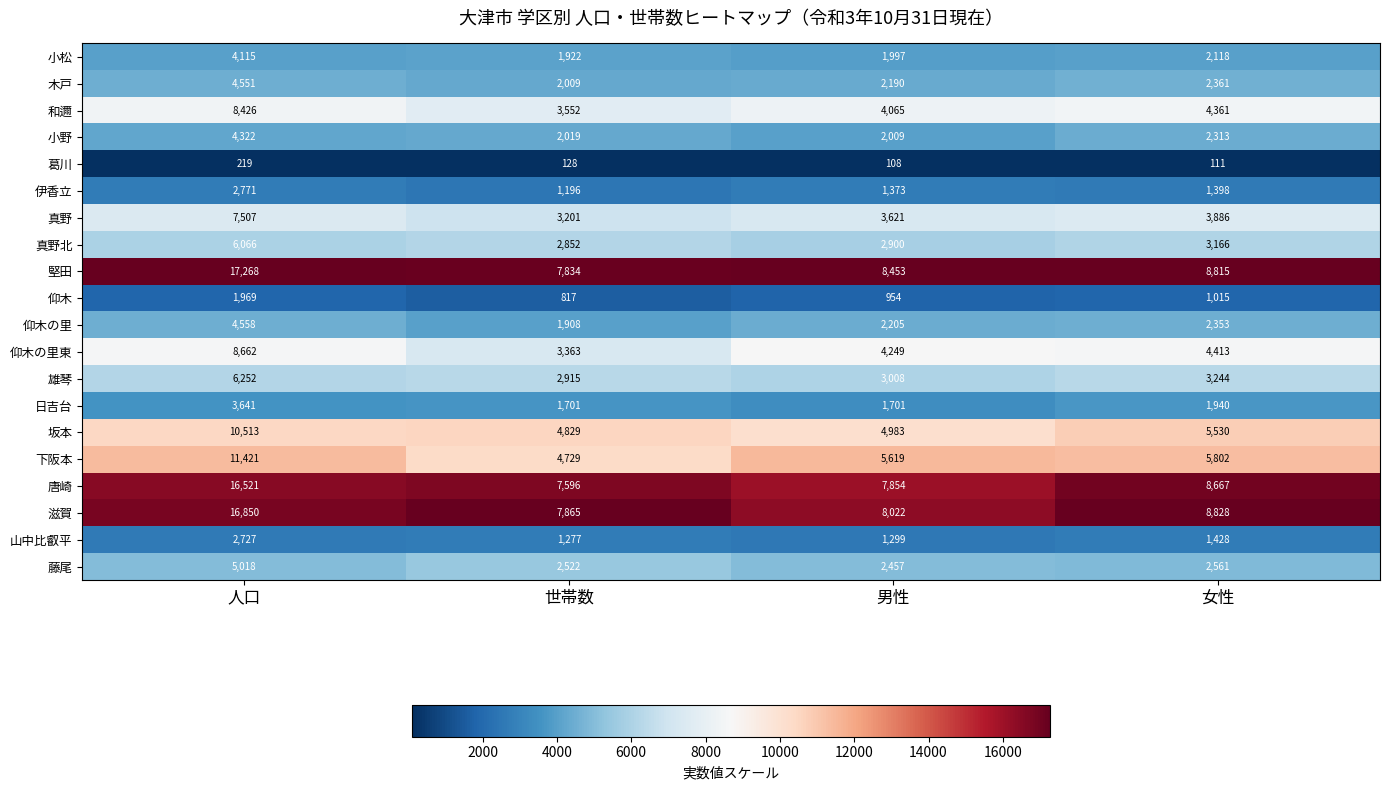

What is the difference between the maximum and minimum values in the 木戸 series?

2542